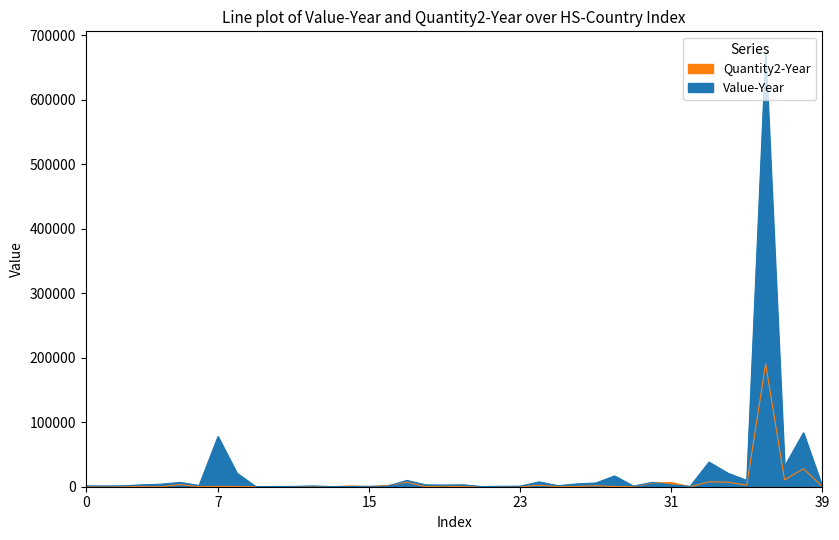

After their last crossing, which series has the higher values: Quantity2-Year or Value-Year?

Quantity2-Year